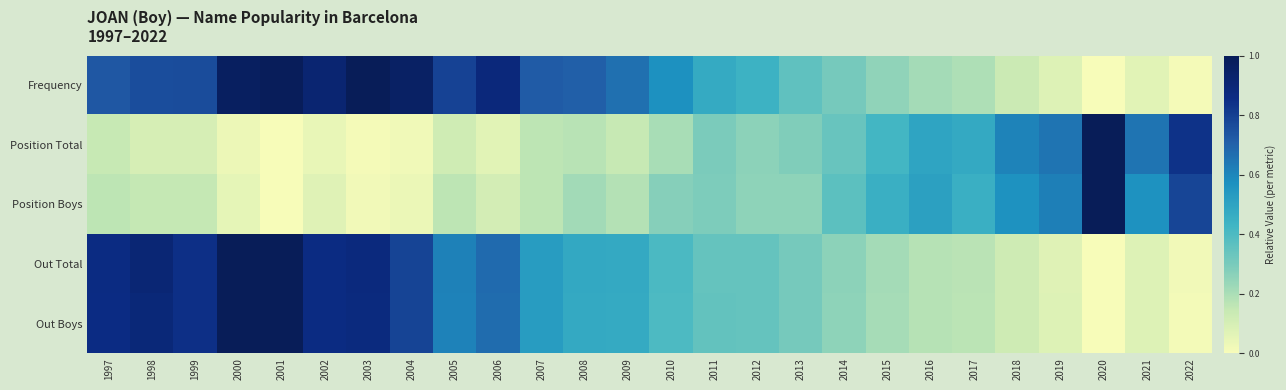

Reading left to right, list all the values displayed in this chart.

Frequency: 1997=0.7	1998=0.8	1999=0.8	2000=1.0	2001=1.0	2002=0.9	2003=1.0	2004=1.0	2005=0.8	2006=0.9	2007=0.7	2008=0.7	2009=0.7	2010=0.6	2011=0.5	2012=0.4	2013=0.4	2014=0.3	2015=0.3	2016=0.2	2017=0.2	2018=0.1	2019=0.1	2020=0.0	2021=0.1	2022=0.0
Position Total: 1997=0.1	1998=0.1	1999=0.1	2000=0.0	2001=0.0	2002=0.0	2003=0.0	2004=0.0	2005=0.1	2006=0.1	2007=0.2	2008=0.2	2009=0.1	2010=0.2	2011=0.3	2012=0.3	2013=0.3	2014=0.3	2015=0.4	2016=0.5	2017=0.5	2018=0.6	2019=0.7	2020=1.0	2021=0.7	2022=0.8
Position Boys: 1997=0.2	1998=0.1	1999=0.1	2000=0.1	2001=0.0	2002=0.1	2003=0.0	2004=0.0	2005=0.2	2006=0.1	2007=0.2	2008=0.2	2009=0.2	2010=0.3	2011=0.3	2012=0.3	2013=0.3	2014=0.4	2015=0.5	2016=0.5	2017=0.5	2018=0.6	2019=0.6	2020=1.0	2021=0.6	2022=0.8
Out Total: 1997=0.9	1998=0.9	1999=0.8	2000=1.0	2001=1.0	2002=0.9	2003=0.9	2004=0.8	2005=0.6	2006=0.7	2007=0.5	2008=0.5	2009=0.5	2010=0.4	2011=0.3	2012=0.3	2013=0.3	2014=0.3	2015=0.2	2016=0.2	2017=0.2	2018=0.1	2019=0.1	2020=0.0	2021=0.1	2022=0.0
Out Boys: 1997=0.9	1998=0.9	1999=0.8	2000=1.0	2001=1.0	2002=0.9	2003=0.9	2004=0.8	2005=0.6	2006=0.7	2007=0.5	2008=0.5	2009=0.5	2010=0.4	2011=0.3	2012=0.3	2013=0.3	2014=0.3	2015=0.2	2016=0.2	2017=0.2	2018=0.1	2019=0.1	2020=0.0	2021=0.1	2022=0.0